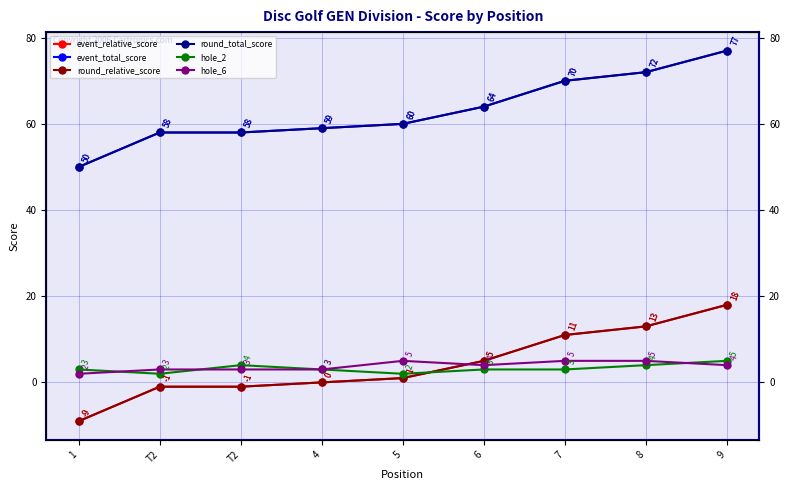

How many data points in hole_6 are above 4?

3